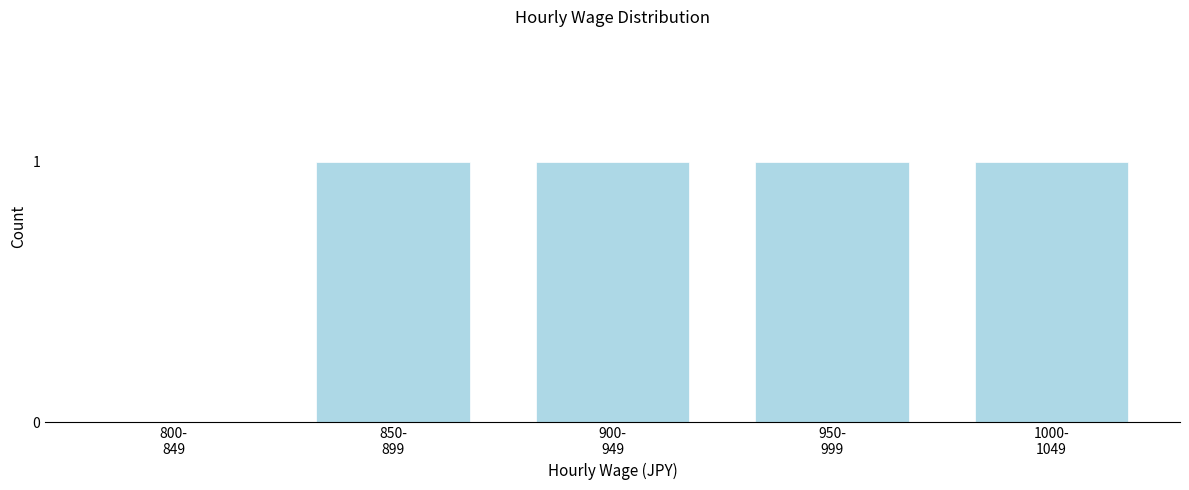

What is the sum of all values?

4